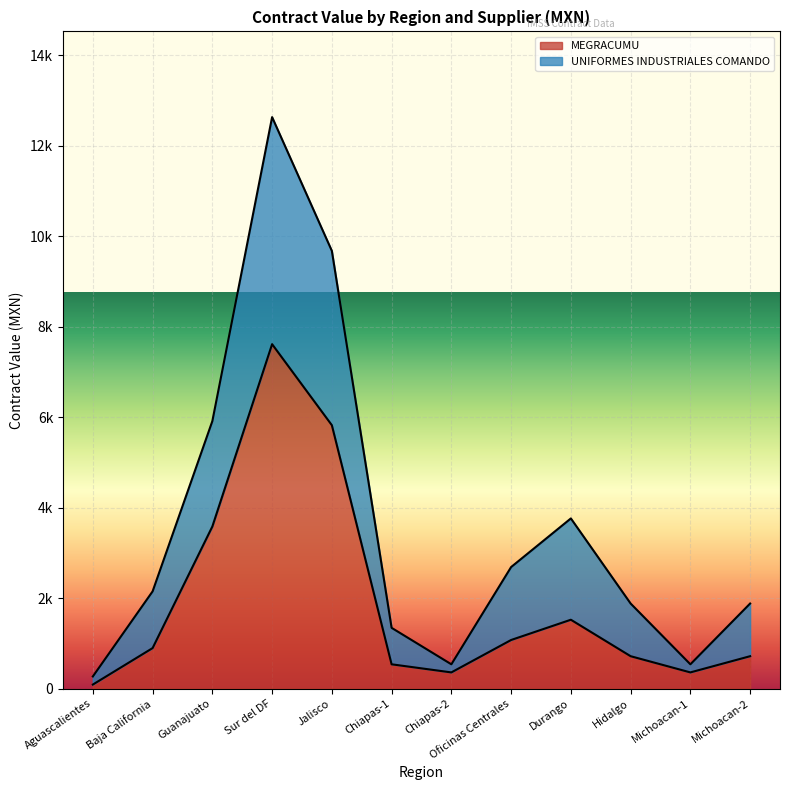

How many data points in UNIFORMES INDUSTRIALES COMANDO are above 2150?

6